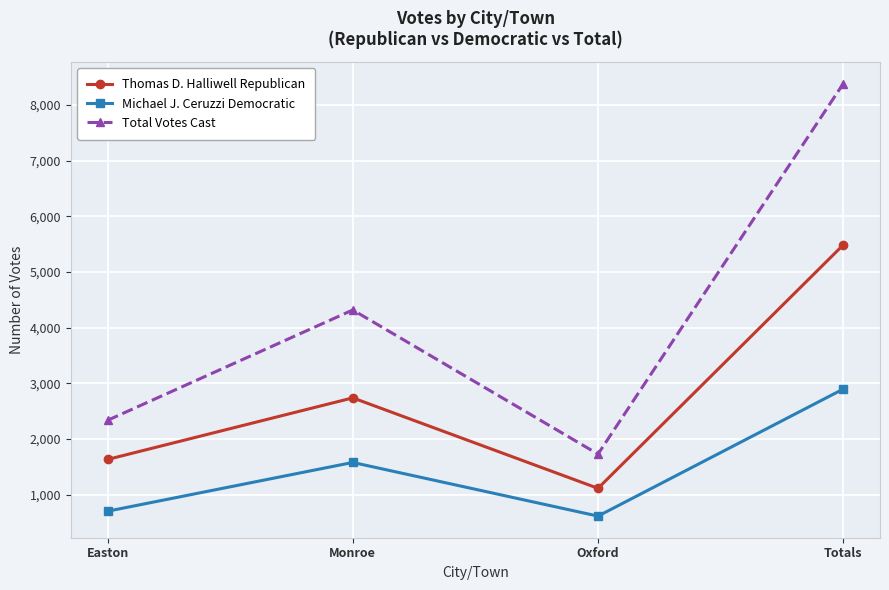

What is the maximum value for Michael J. Ceruzzi Democratic?

2897